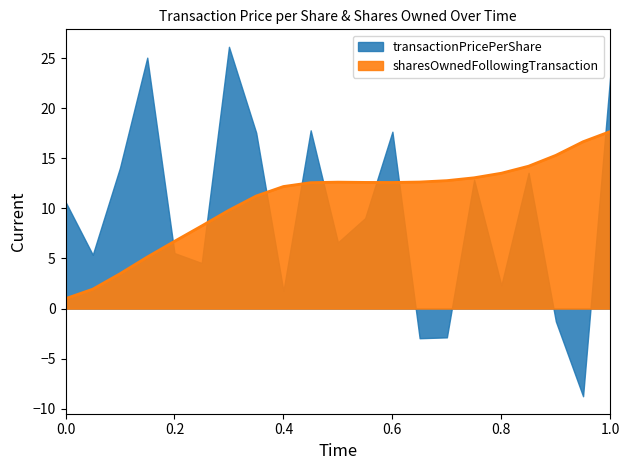

Count the number of values greater than 12.

13